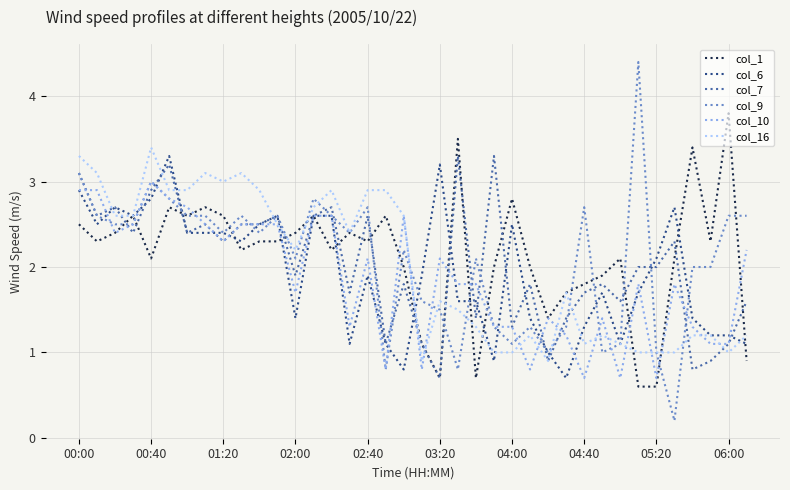

Which series has the widest spread of values?

col_9